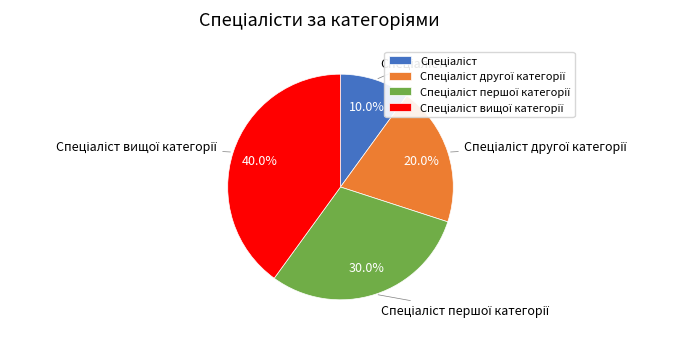

Is there any slice that represents more than half of the pie?

No